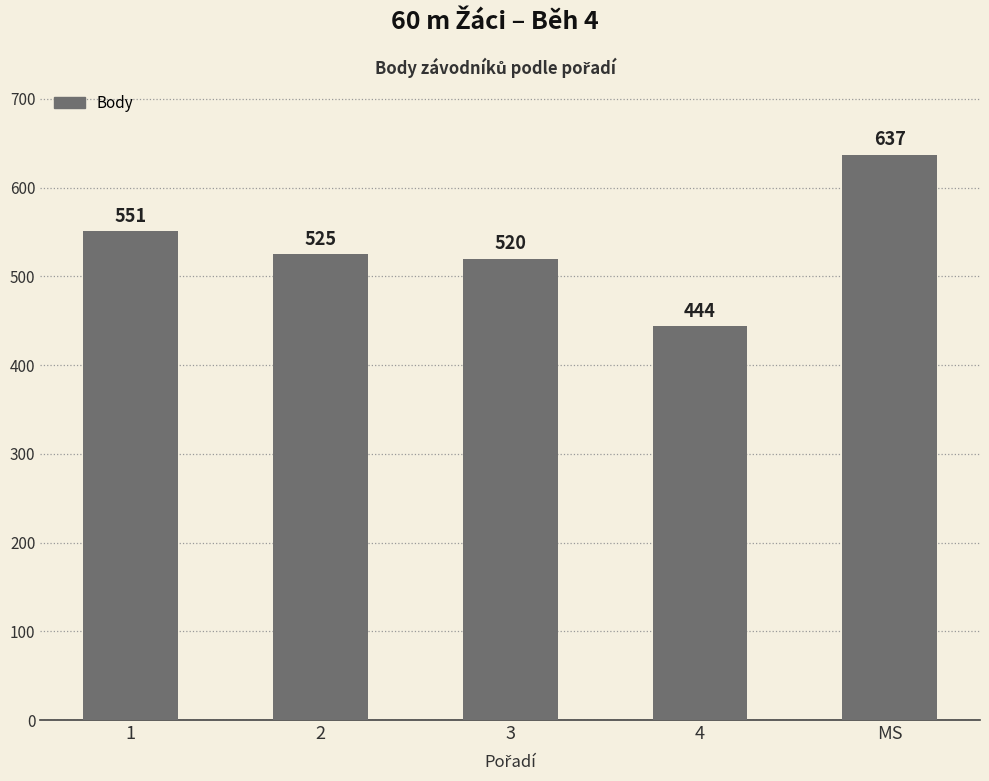

How many bars are there in total?

5